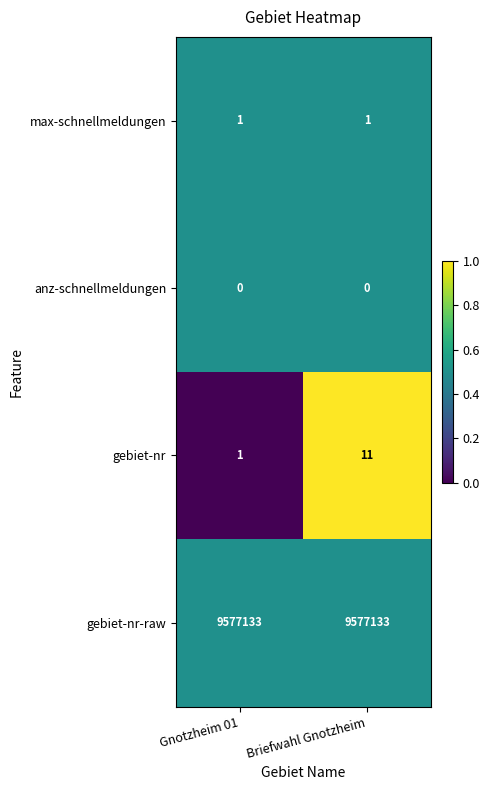

Count the number of data series in this chart.

4